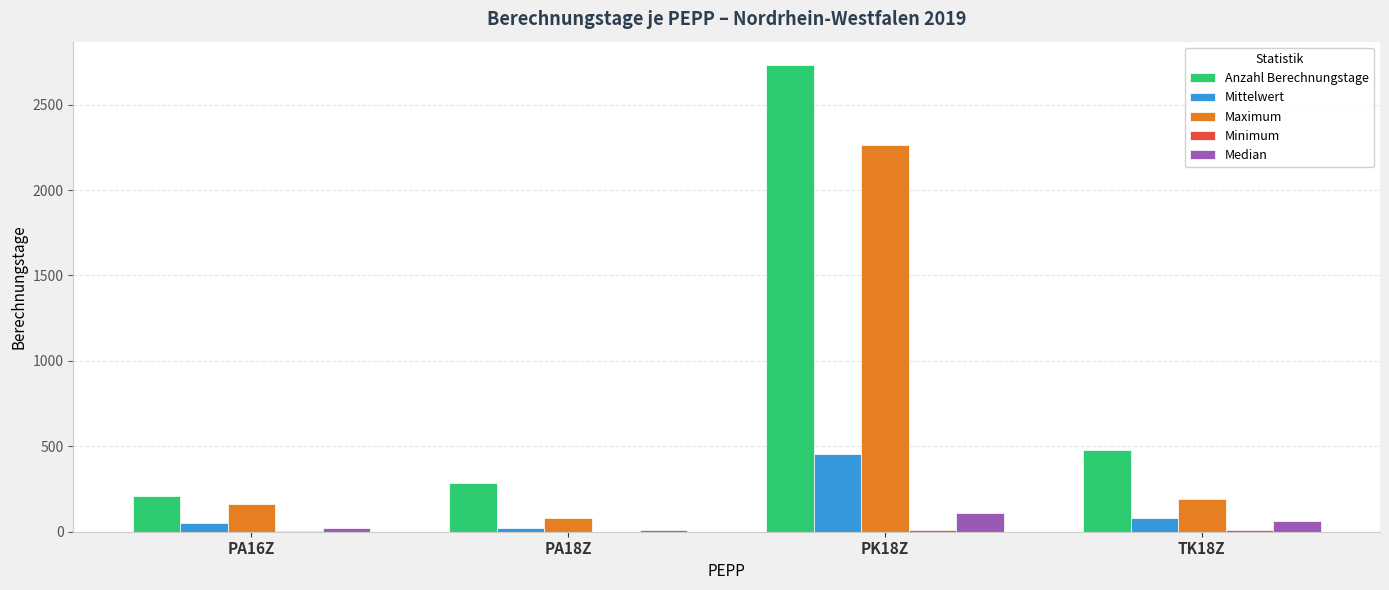

The Median series shows 7.5 at PA18Z. True or false?

True